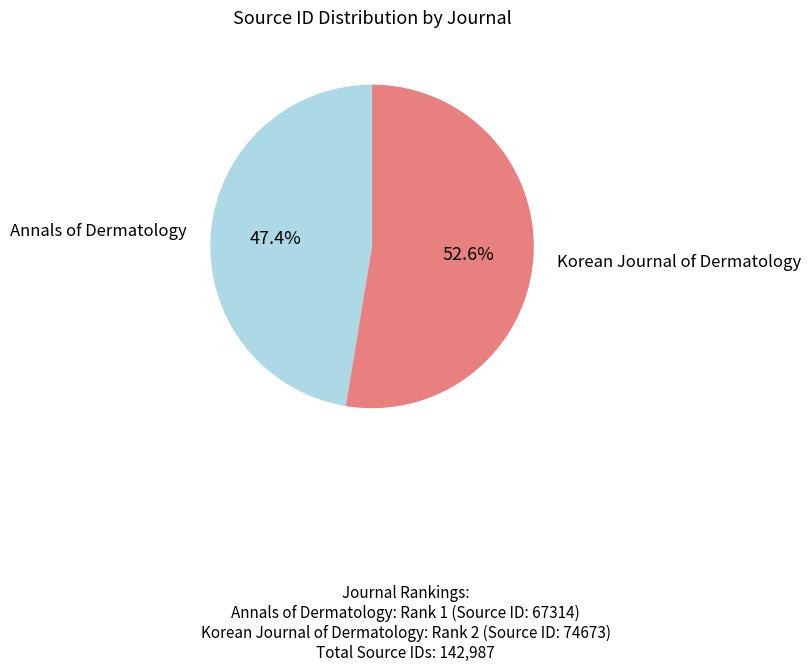

Count the number of slices in the pie.

2